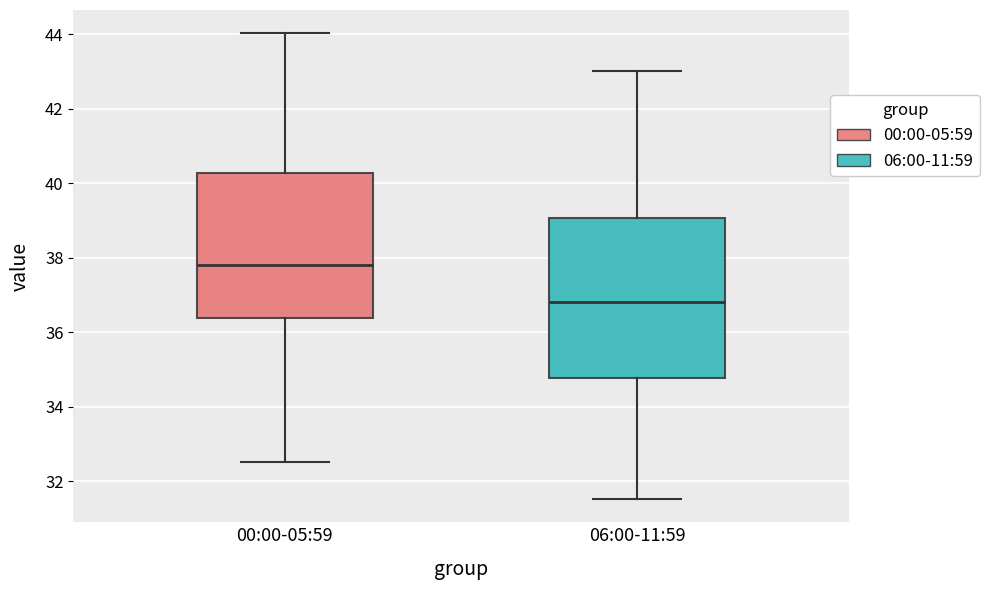

Which box has the lowest median line?

06:00-11:59